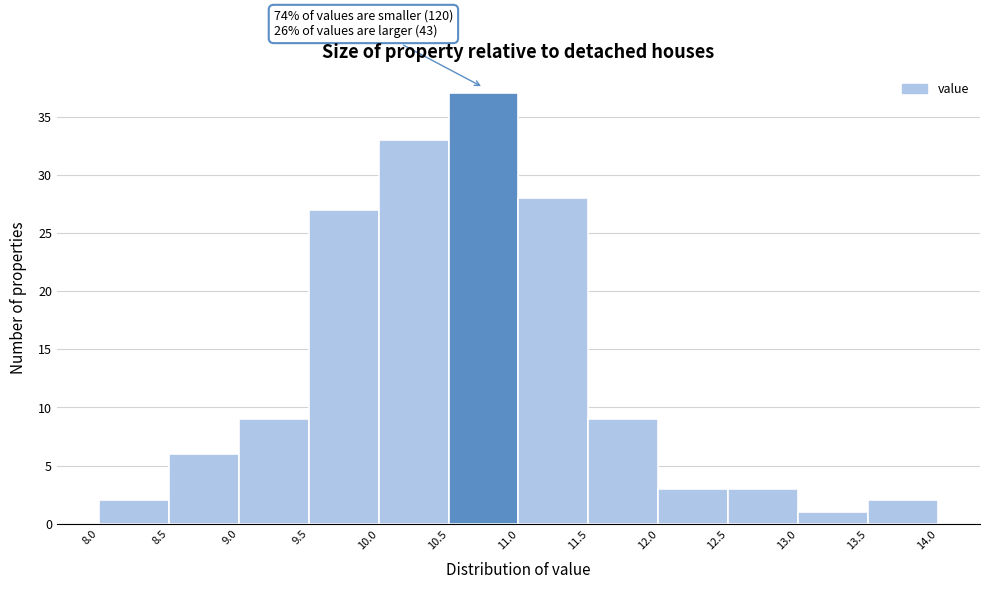

Which range on the x-axis has the tallest bar?

10.5 to 11.0